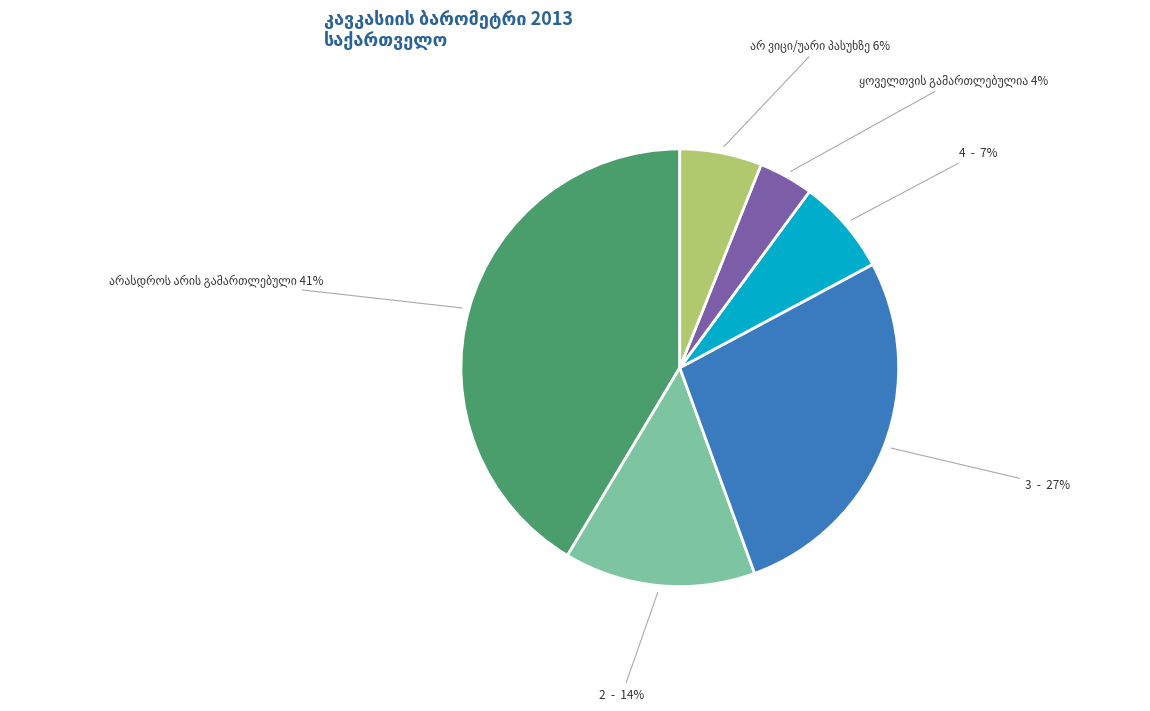

Count the number of slices in the pie.

6